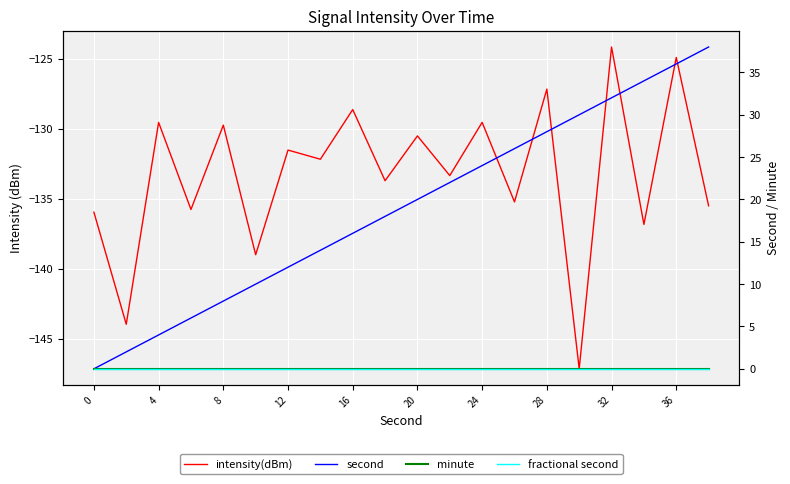

How many lines are shown in the chart?

4